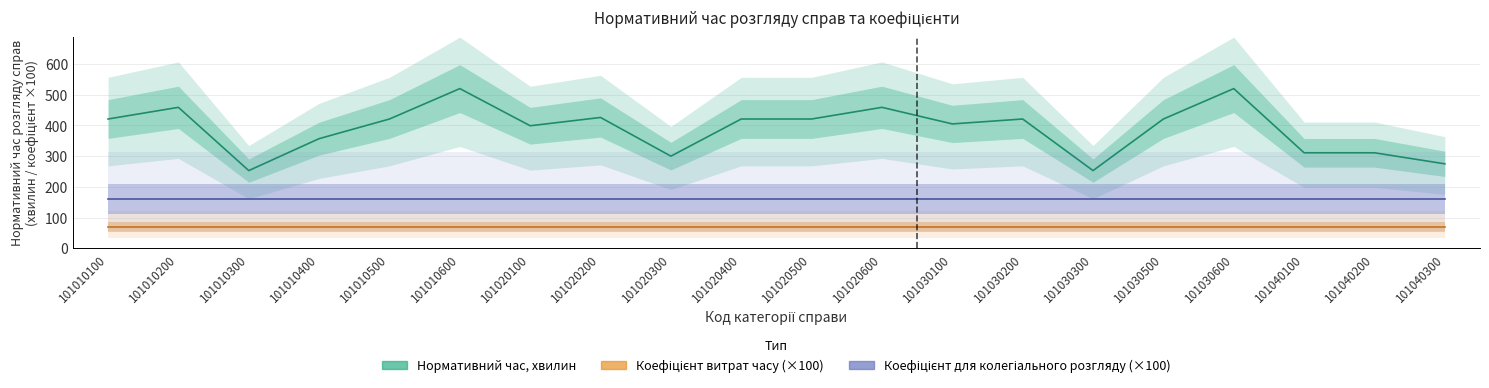

Reading right to left, list all the values displayed in this chart.

Нормативний час, хвилин: 275	311	311	520	421	253	421	405	459	421	421	300	426	399	520	421	357	253	459	421
Коефіцієнт витрат часу (×100): 70	70	70	70	70	70	70	70	70	70	70	70	70	70	70	70	70	70	70	70
Коефіцієнт для колегіального розгляду (×100): 160	160	160	160	160	160	160	160	160	160	160	160	160	160	160	160	160	160	160	160